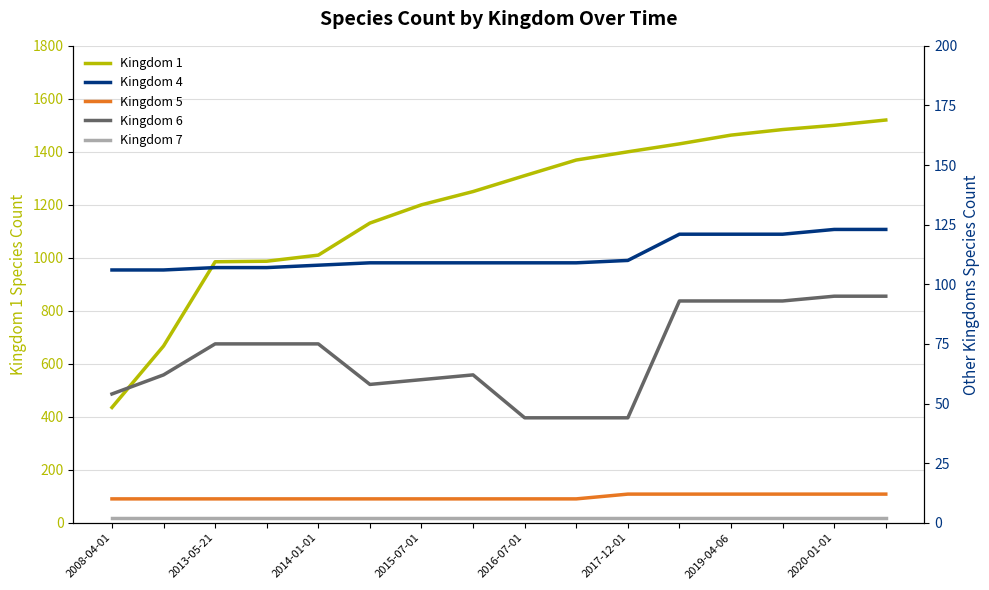

Which series has the widest spread of values?

Kingdom 1